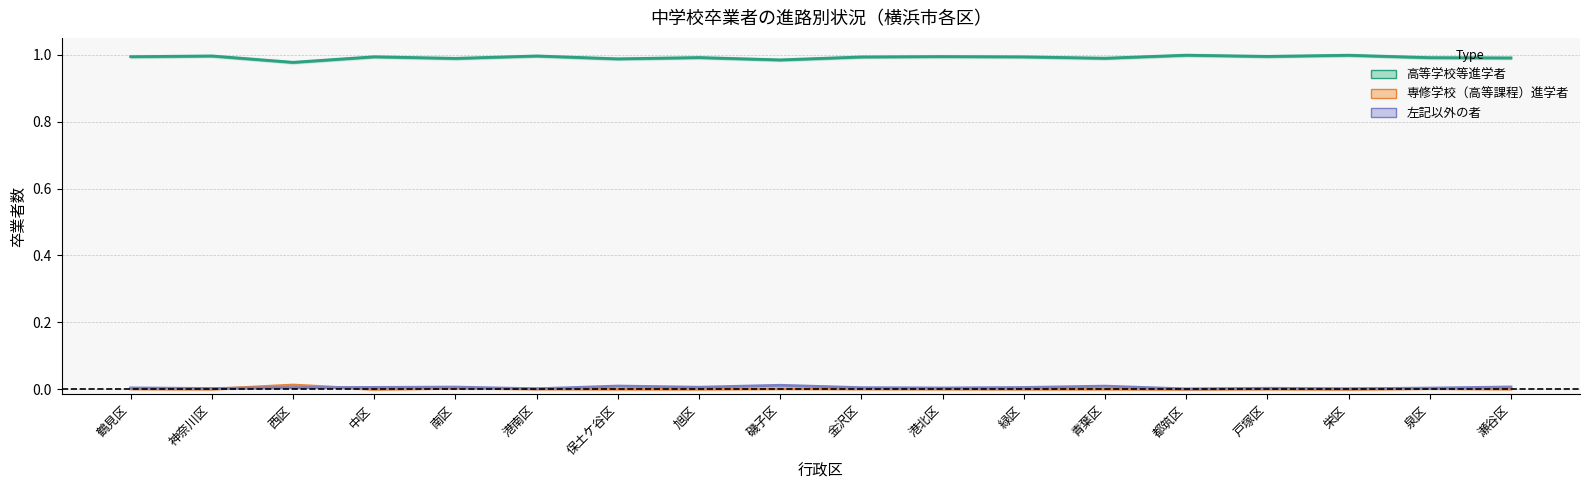

What is the maximum value shown in the chart?

1.0